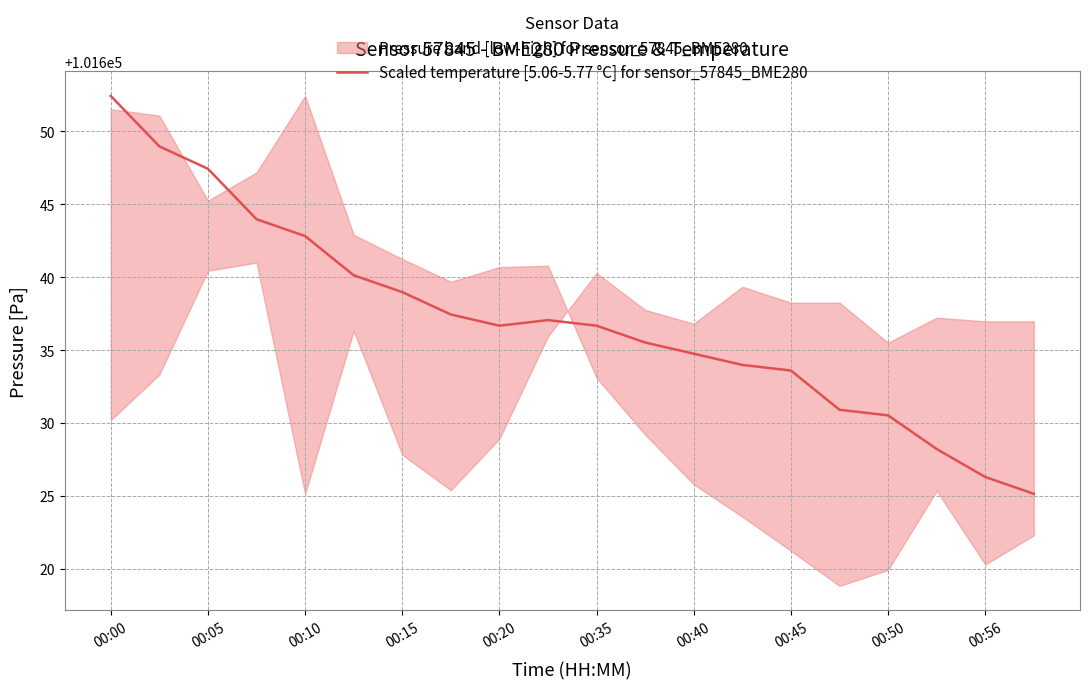

Reading right to left, what are all the values shown in this chart?

101625.1	101626.3	101628.2	101630.5	101630.9	101633.6	101634.0	101634.7	101635.5	101636.7	101637.1	101636.7	101637.4	101639.0	101640.1	101642.8	101644.0	101647.4	101649.0	101652.4